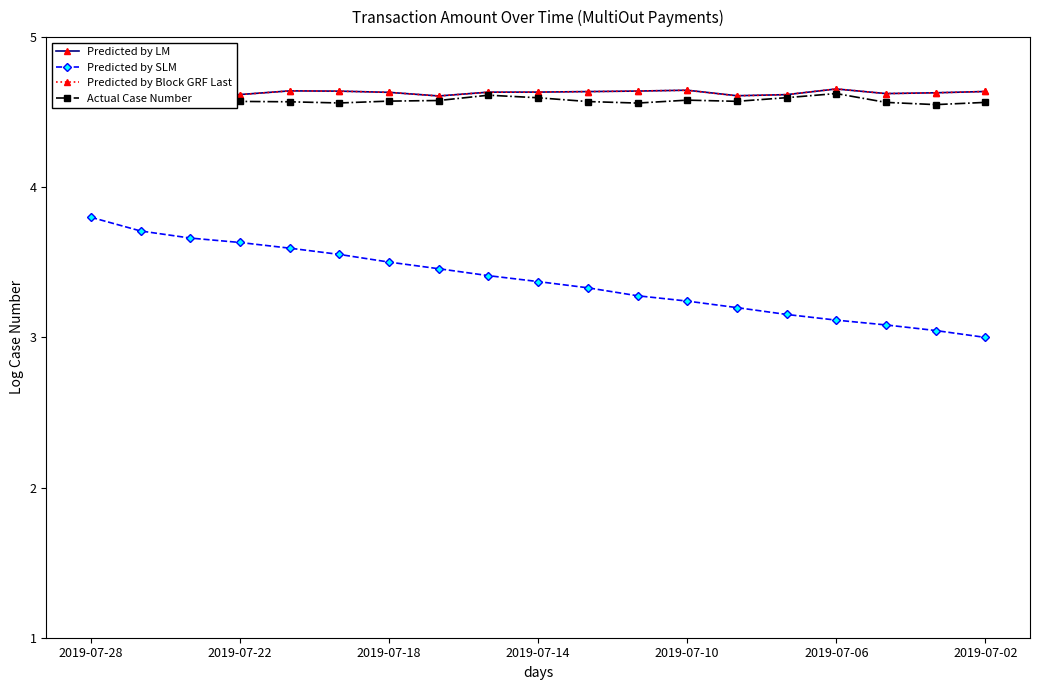

The value of Predicted by SLM at 2019-07-14 is 1.9. True or false?

False